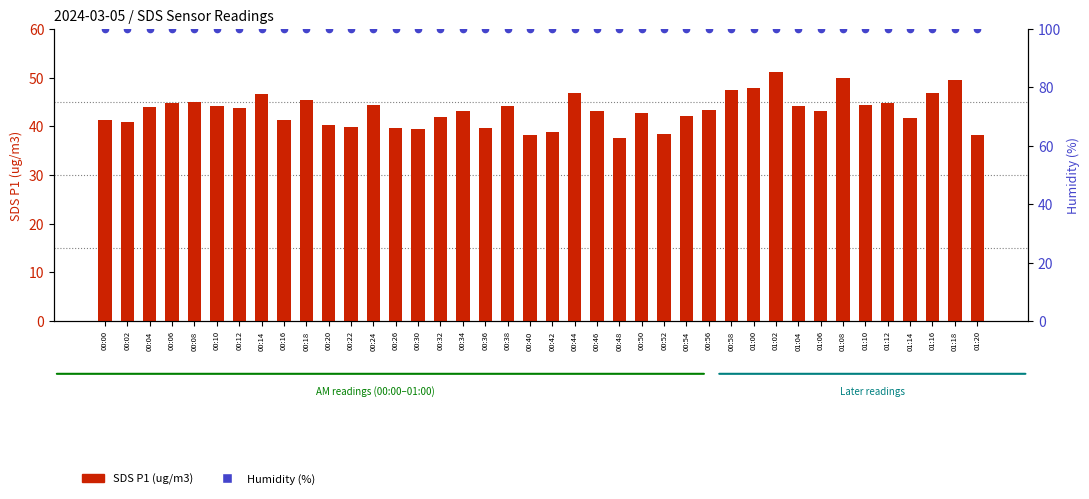

At how many categories does at least one series exceed 78?

40